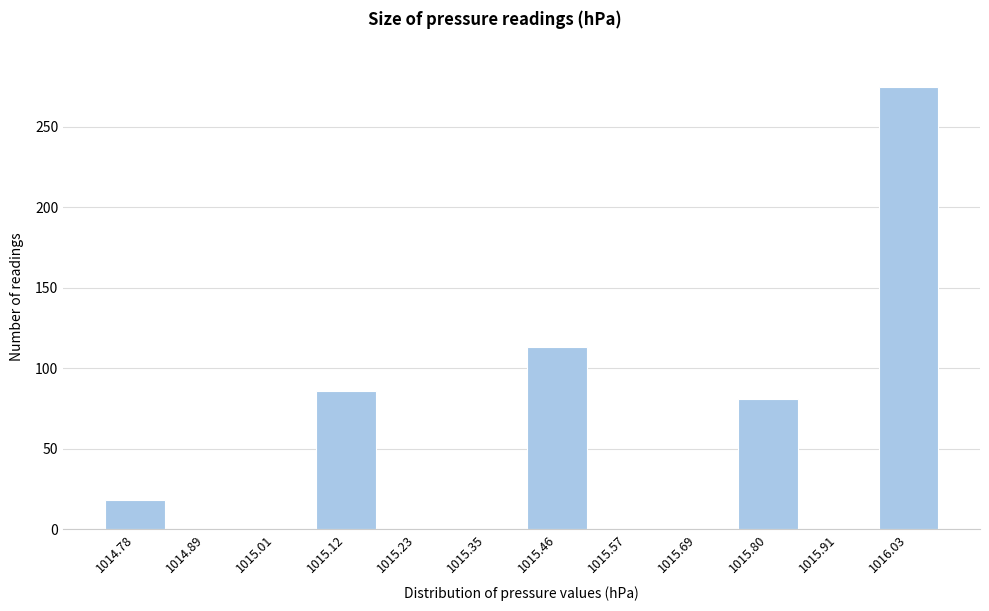

Reading left to right, list all the values displayed in this chart.

1014.78=18	1014.89=0	1015.01=0	1015.12=86	1015.23=0	1015.35=0	1015.46=113	1015.57=0	1015.69=0	1015.80=81	1015.91=0	1016.03=275